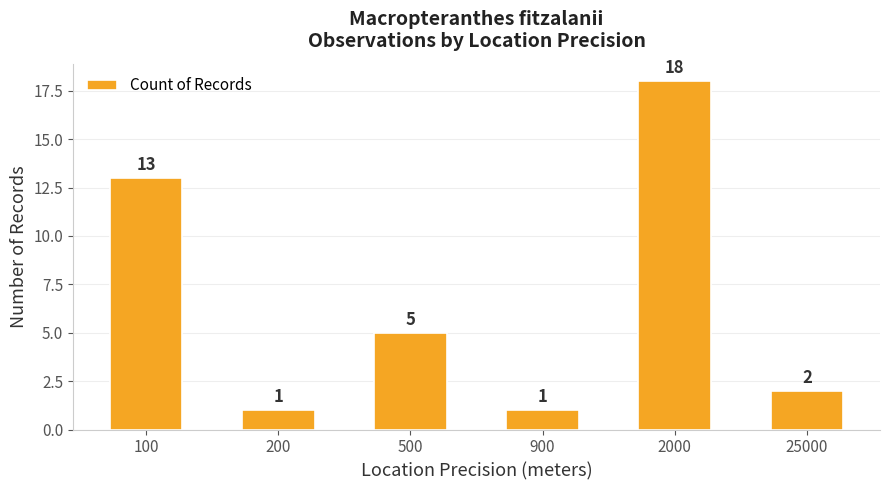

What is the greatest value displayed?

18